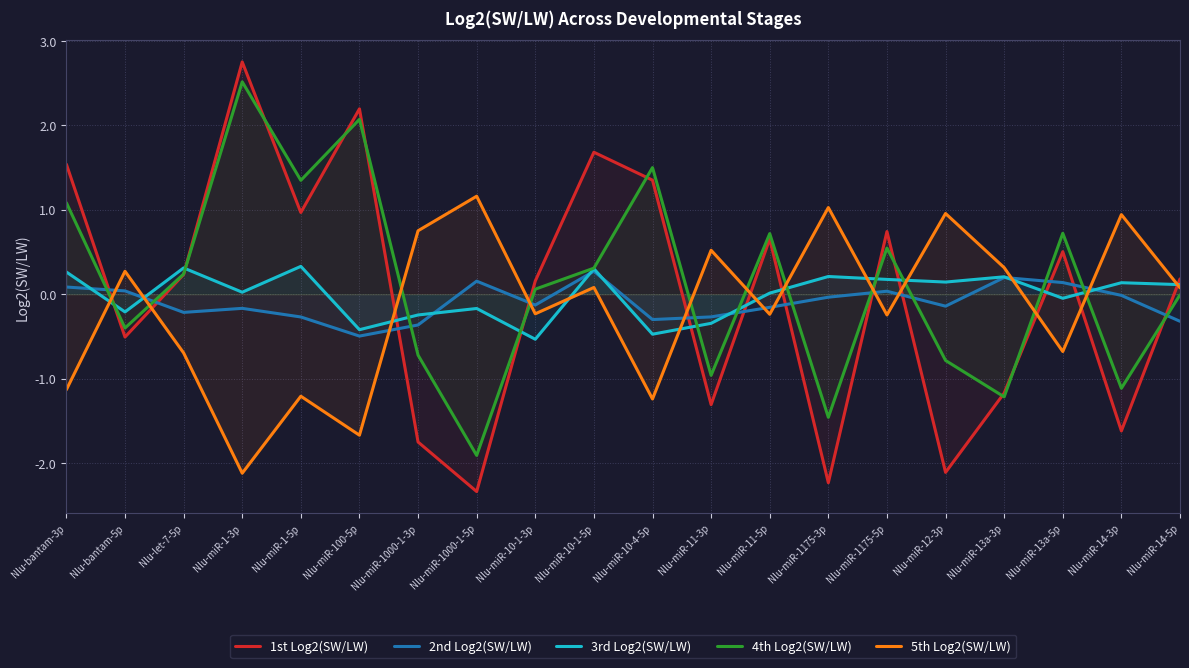

At Nlu-miR-10-1-5p, list the series in order from smallest to largest.

5th Log2(SW/LW), 2nd Log2(SW/LW), 3rd Log2(SW/LW), 4th Log2(SW/LW), 1st Log2(SW/LW)